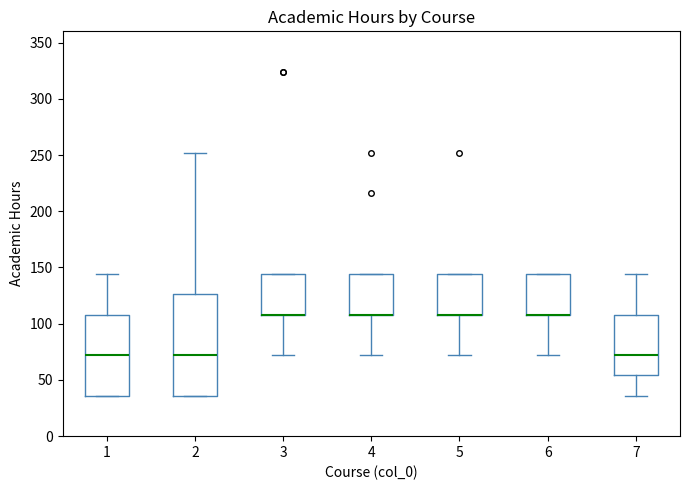

Which box is the tallest, from its lower edge to its upper edge?

2